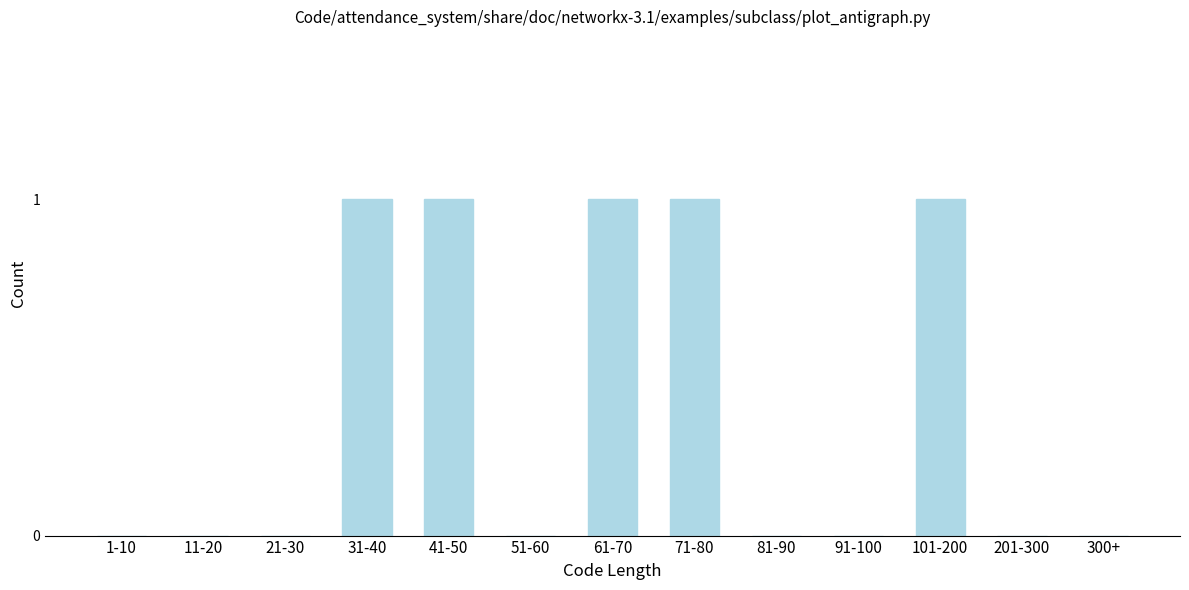

Reading left to right, extract all data points from this chart.

1-10=0	11-20=0	21-30=0	31-40=1	41-50=1	51-60=0	61-70=1	71-80=1	81-90=0	91-100=0	101-200=1	201-300=0	300+=0